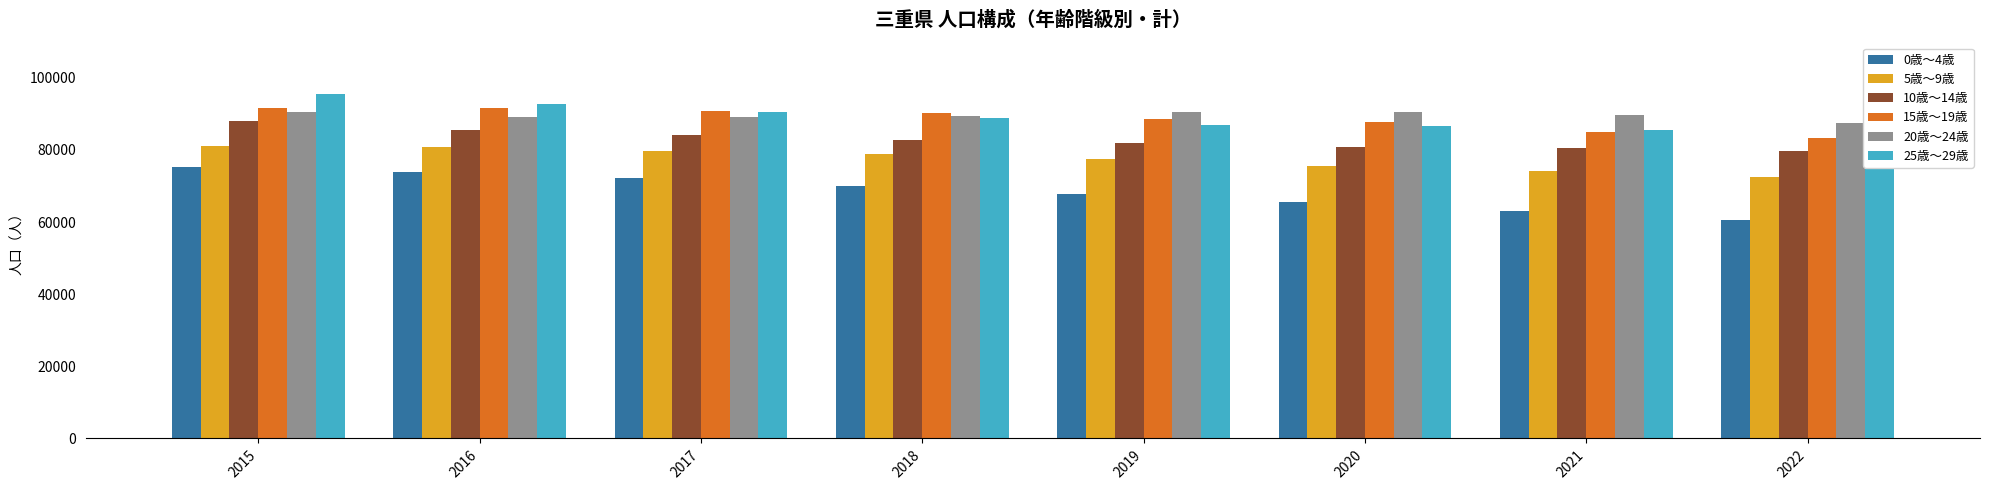

The value of 5歳～9歳 at 2017 is 21546. True or false?

False